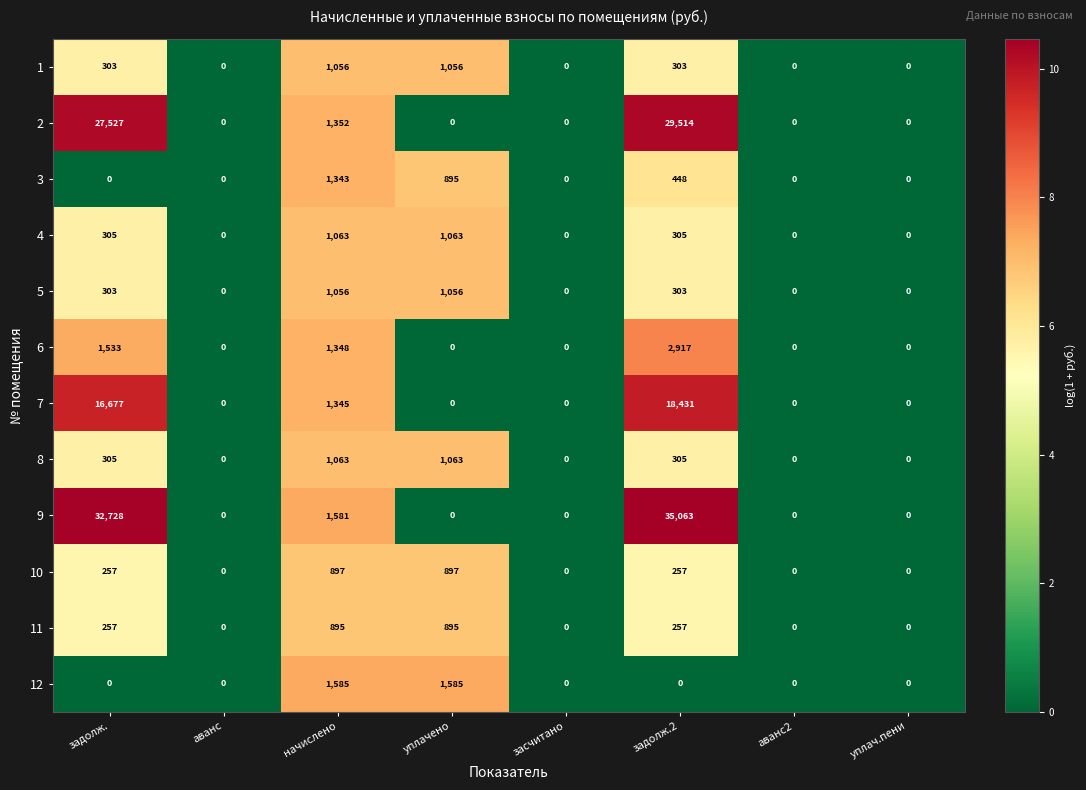

What is the difference between the second highest and minimum values in the 9 series?

32728